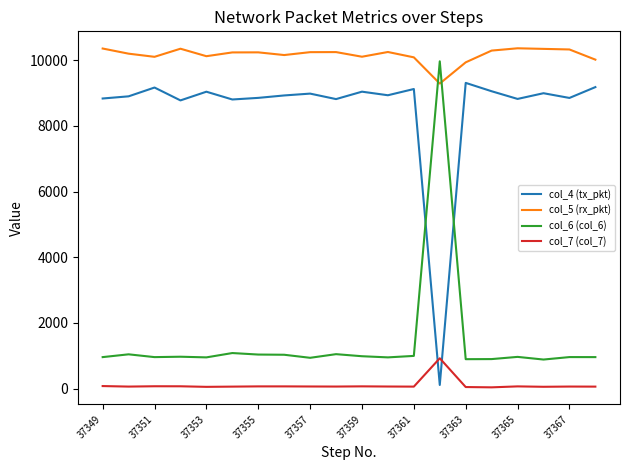

Which series has the largest total across all categories?

col_5 (rx_pkt)